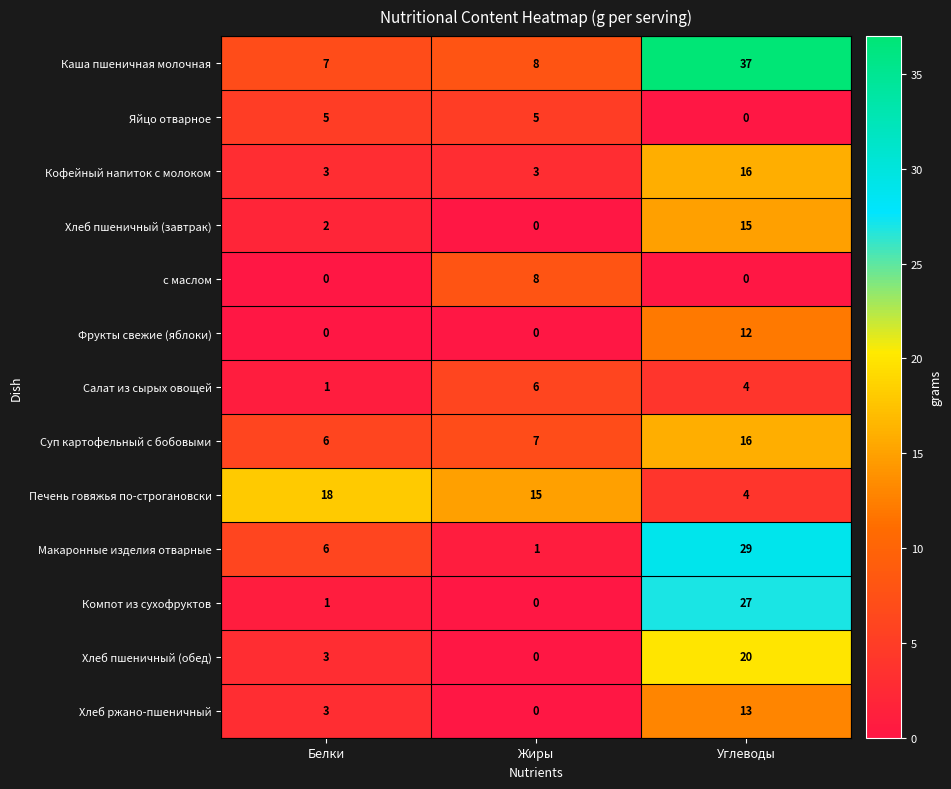

At how many categories does at least one series exceed 19?

1